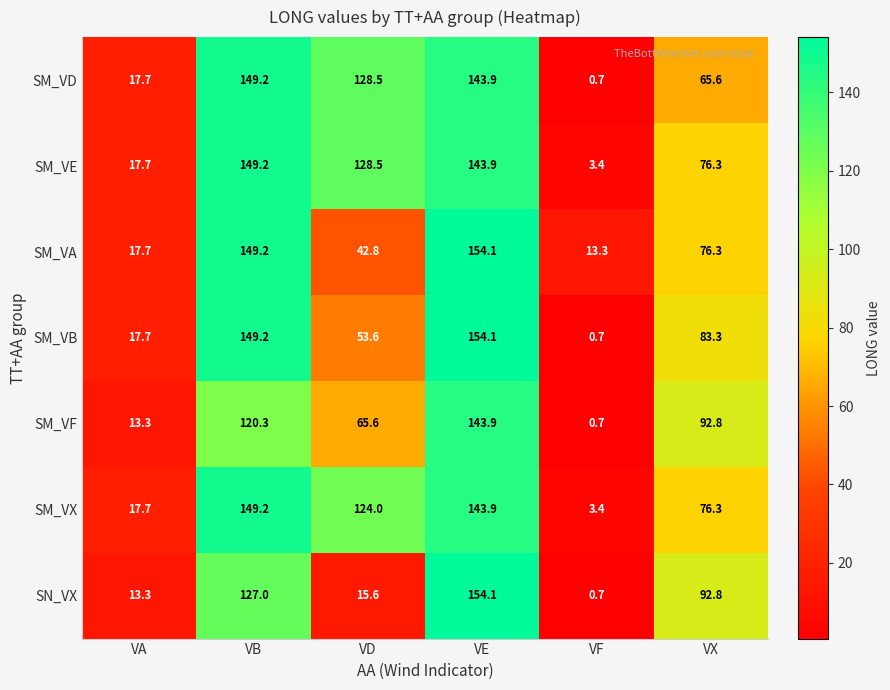

What is the total value across all series at VA?

115.1